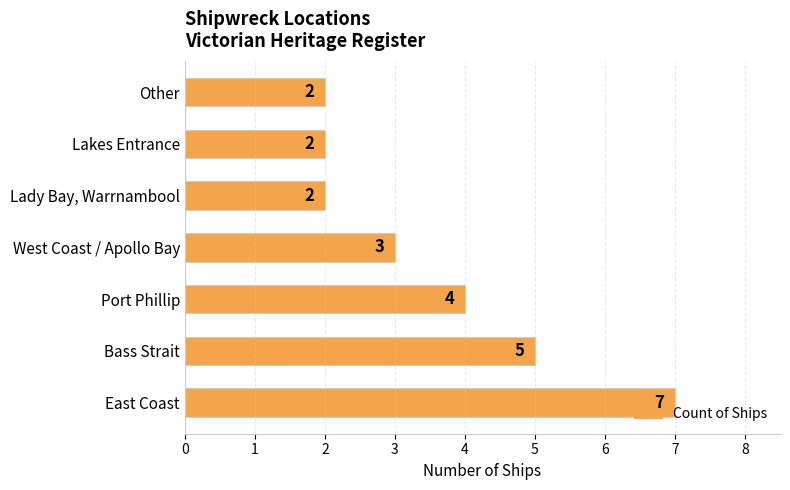

How many values are between 2 and 5?

6